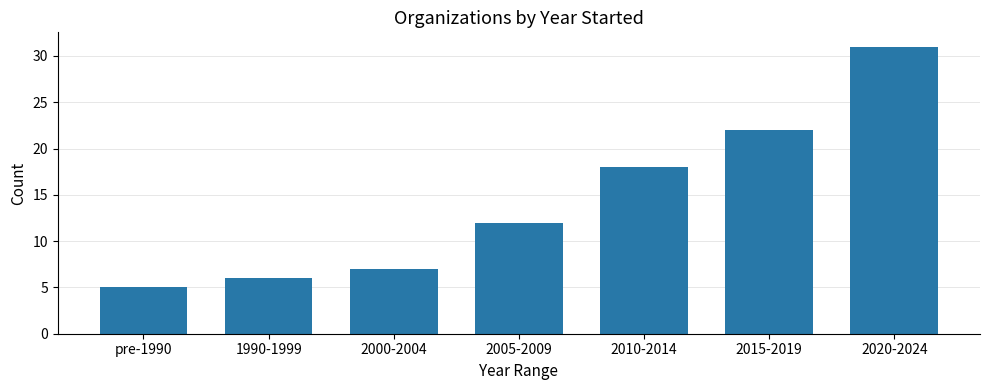

What is the sum of all values?

101